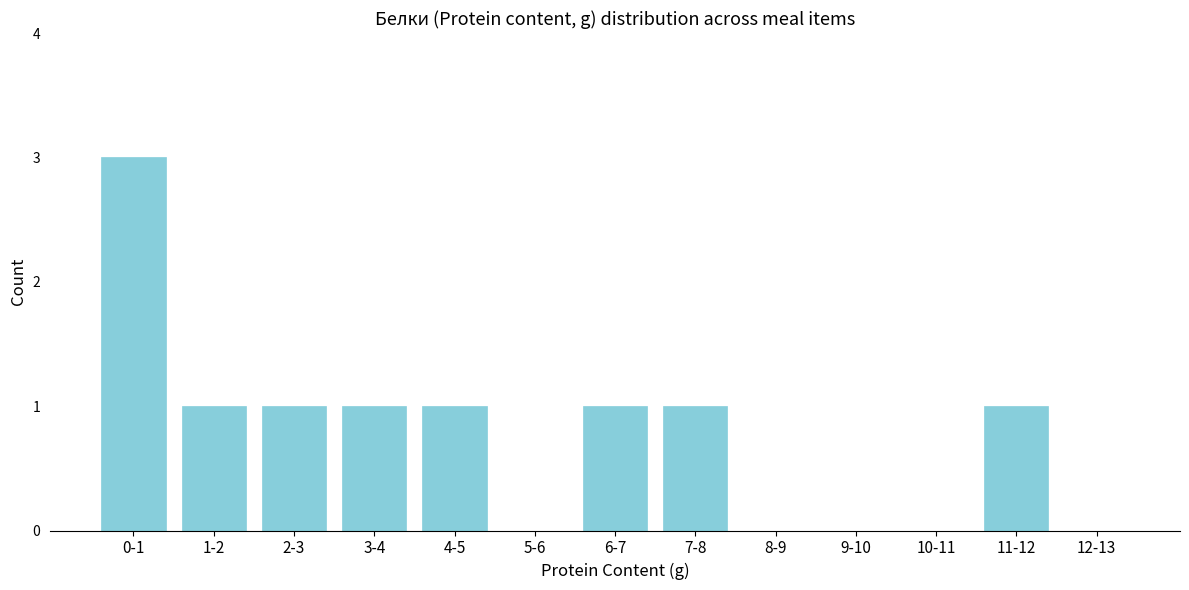

Reading right to left, transcribe all the data shown in this chart.

12-13=0	11-12=1	10-11=0	9-10=0	8-9=0	7-8=1	6-7=1	5-6=0	4-5=1	3-4=1	2-3=1	1-2=1	0-1=3